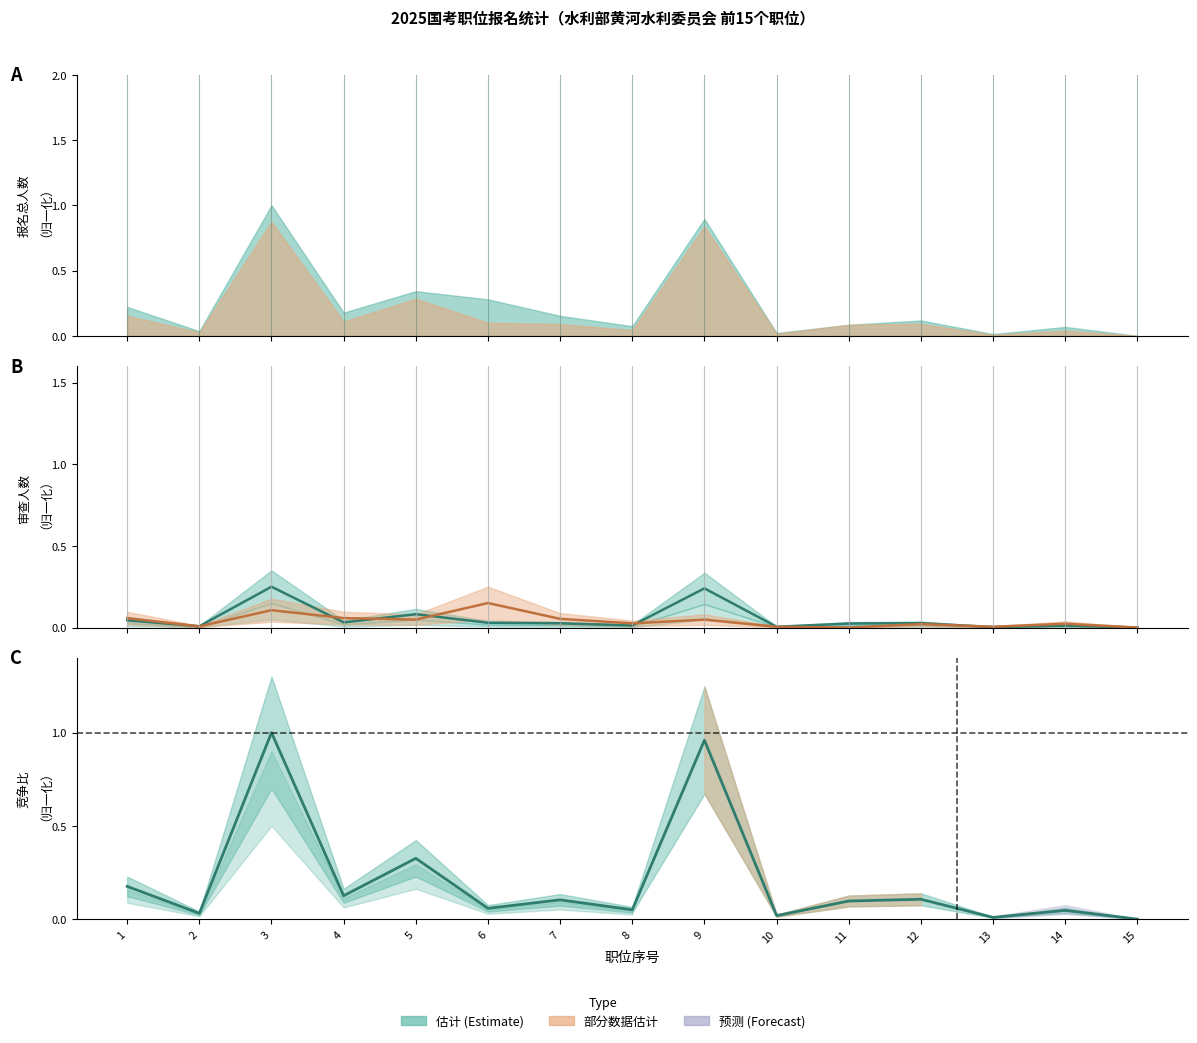

What is the difference between the maximum and minimum values in the 竞争比 series?

1.0